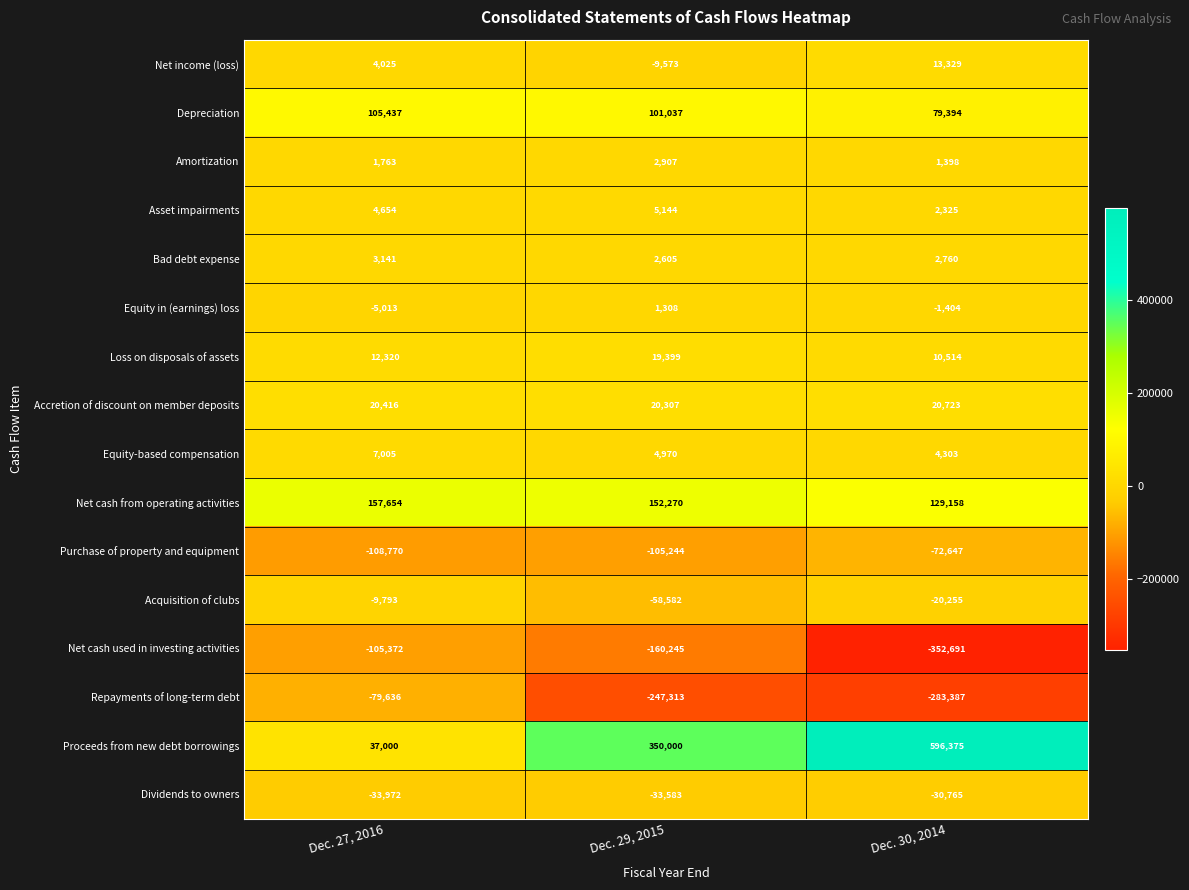

At which label does Bad debt expense reach its peak?

Dec. 27, 2016